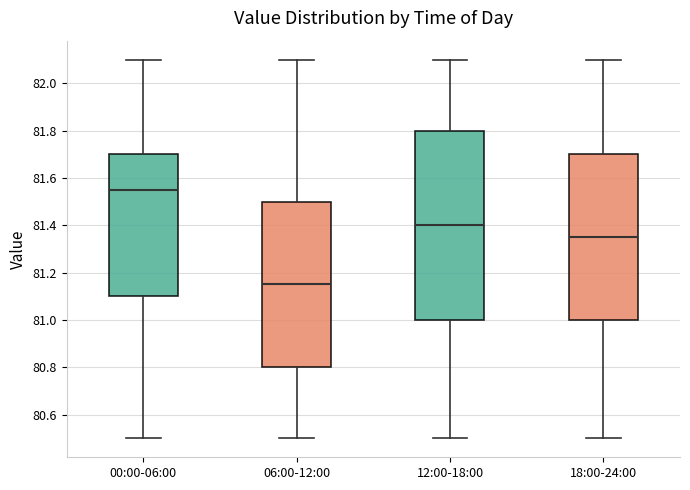

Reading left to right, read every box against the y-axis: the position of its median line, the range the box covers, and the ends of its whiskers. The values are not printed on the chart, so give them approximately, as read against the axis.

00:00-06:00: median 81.56, box 81.10 to 81.70, whiskers 80.50 to 82.10
06:00-12:00: median 81.16, box 80.80 to 81.50, whiskers 80.50 to 82.10
12:00-18:00: median 81.40, box 81.00 to 81.80, whiskers 80.50 to 82.10
18:00-24:00: median 81.36, box 81.00 to 81.70, whiskers 80.50 to 82.10